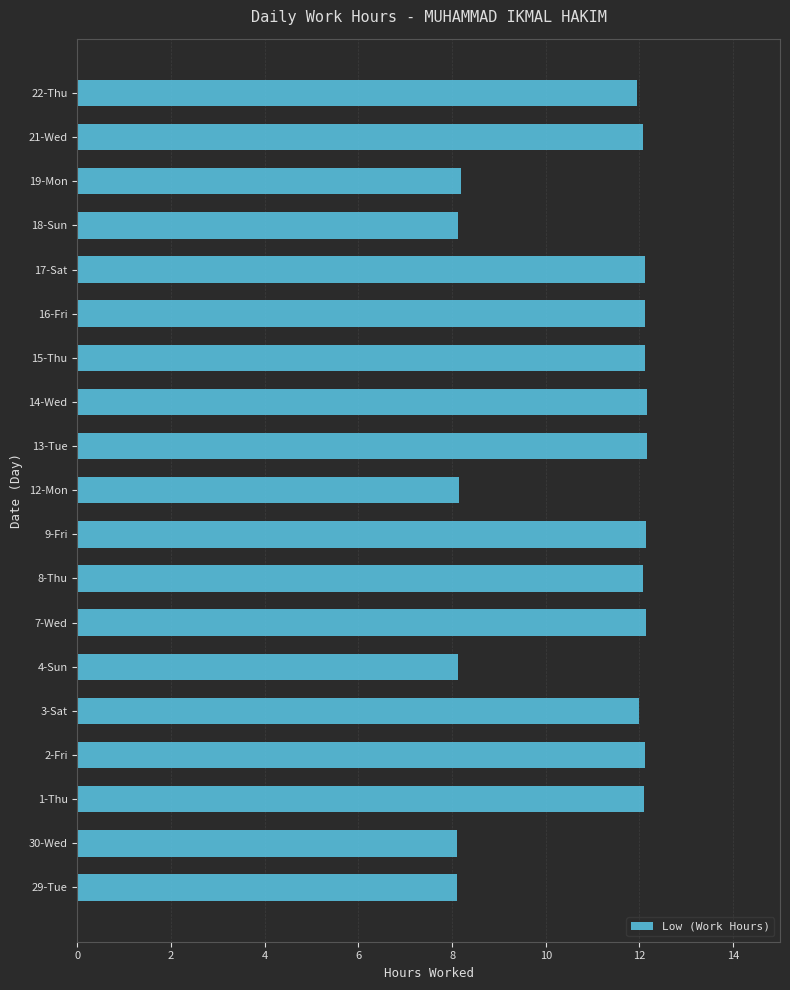

True or false: the data shows 11.1 at 19-Mon.

False